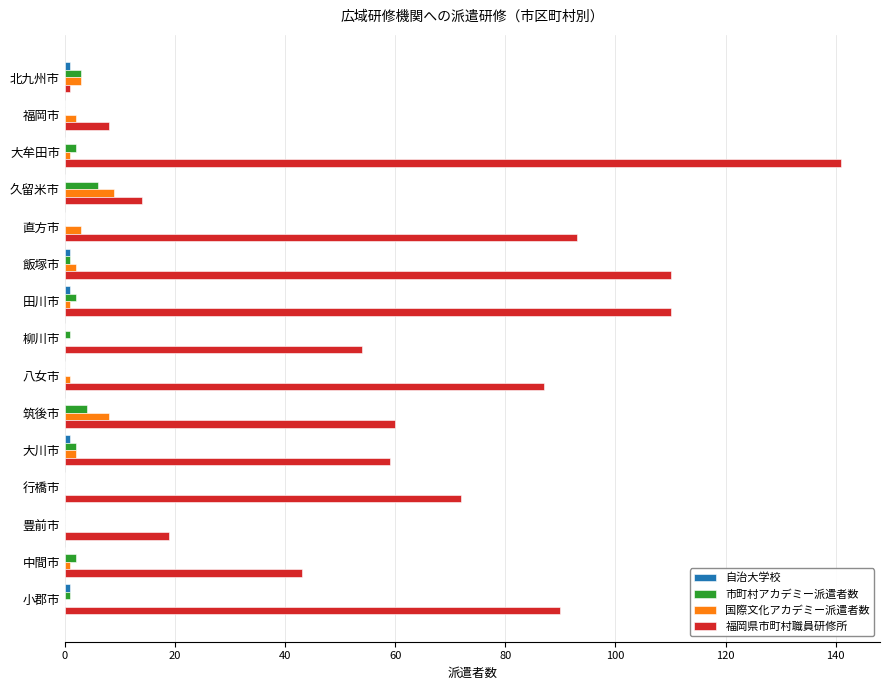

Which series changed the most between 久留米市 and 筑後市?

福岡県市町村職員研修所